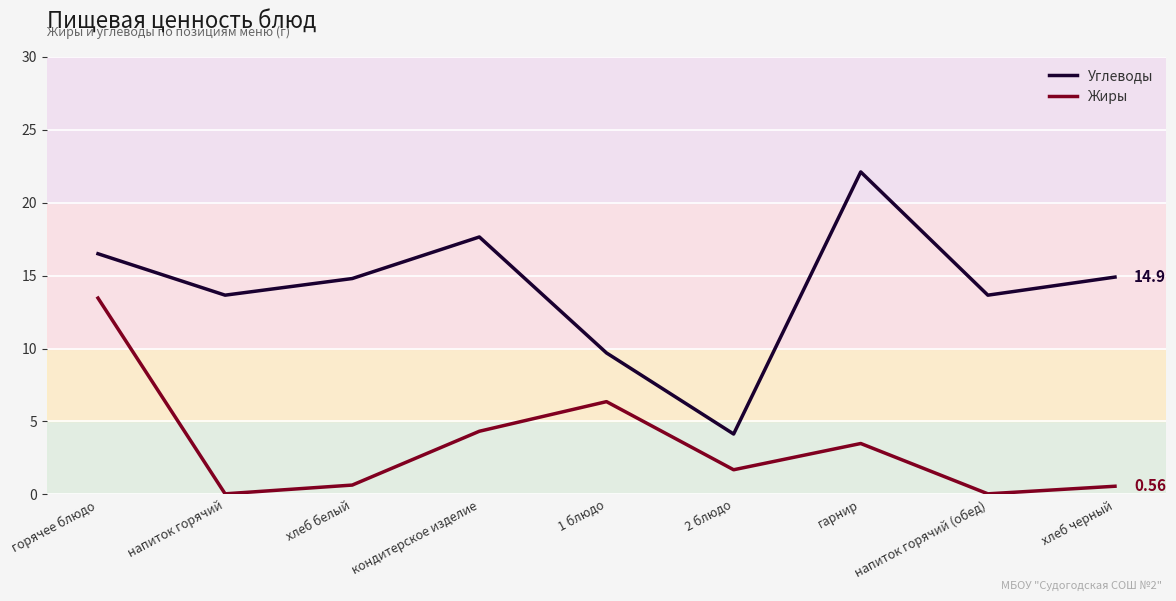

What is the sum of the Жиры values at хлеб черный and 1 блюдо?

6.9